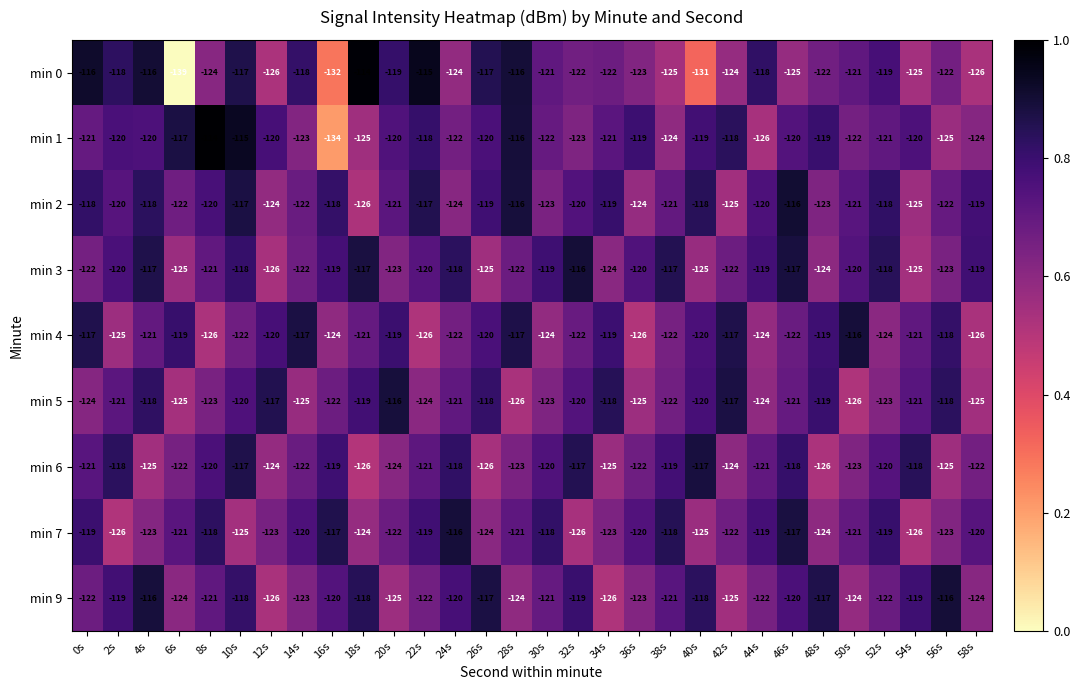

The min 6 series shows -124 at 12s. True or false?

True